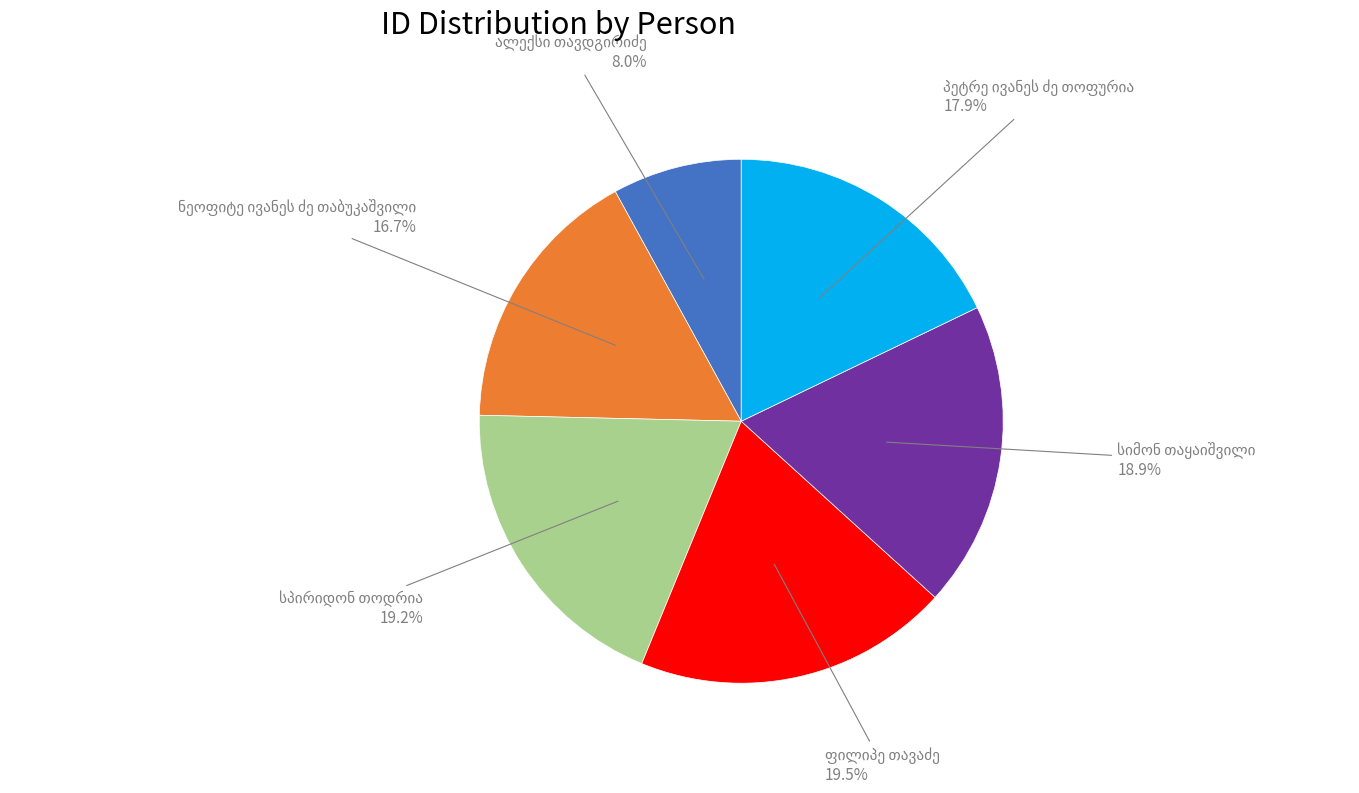

Does any single category account for the majority?

No